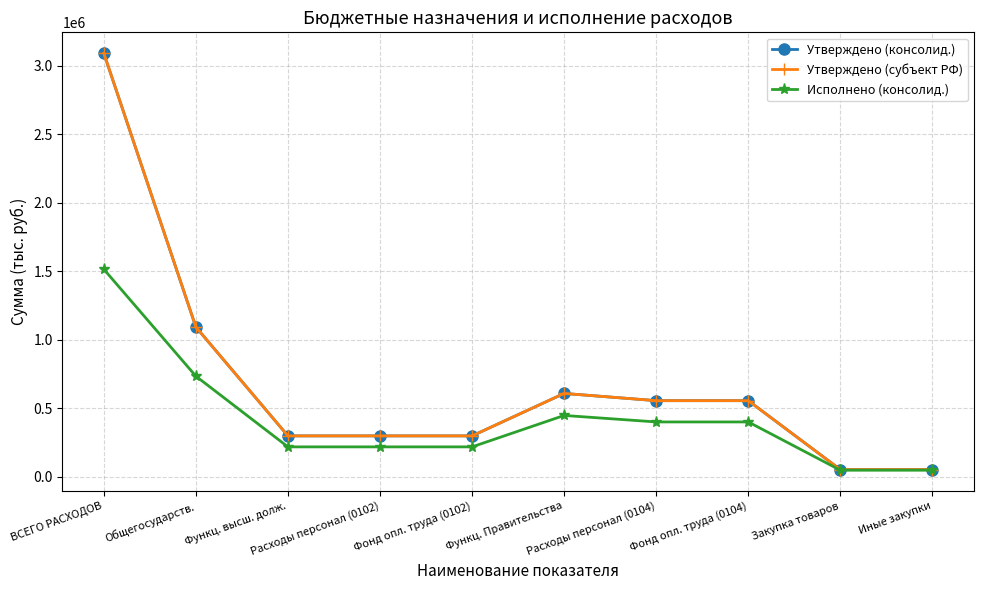

Reading left to right, what are all the values shown in this chart?

Утверждено (консолид.): ВСЕГО РАСХОДОВ=3090811.9	Общегосударств.=1092326.9	Функц. высш. долж.=298000.0	Расходы персонал (0102)=298000.0	Фонд опл. труда (0102)=298000.0	Функц. Правительства=607800.0	Расходы персонал (0104)=555000.0	Фонд опл. труда (0104)=555000.0	Закупка товаров=52109.0	Иные закупки=52109.0
Утверждено (субъект РФ): ВСЕГО РАСХОДОВ=3090811.9	Общегосударств.=1092326.9	Функц. высш. долж.=298000.0	Расходы персонал (0102)=298000.0	Фонд опл. труда (0102)=298000.0	Функц. Правительства=607800.0	Расходы персонал (0104)=555000.0	Фонд опл. труда (0104)=555000.0	Закупка товаров=52109.0	Иные закупки=52109.0
Исполнено (консолид.): ВСЕГО РАСХОДОВ=1514162.0	Общегосударств.=733786.7	Функц. высш. долж.=217806.5	Расходы персонал (0102)=217806.5	Фонд опл. труда (0102)=217806.5	Функц. Правительства=447169.3	Расходы персонал (0104)=399738.3	Фонд опл. труда (0104)=399738.3	Закупка товаров=47424.6	Иные закупки=47424.6